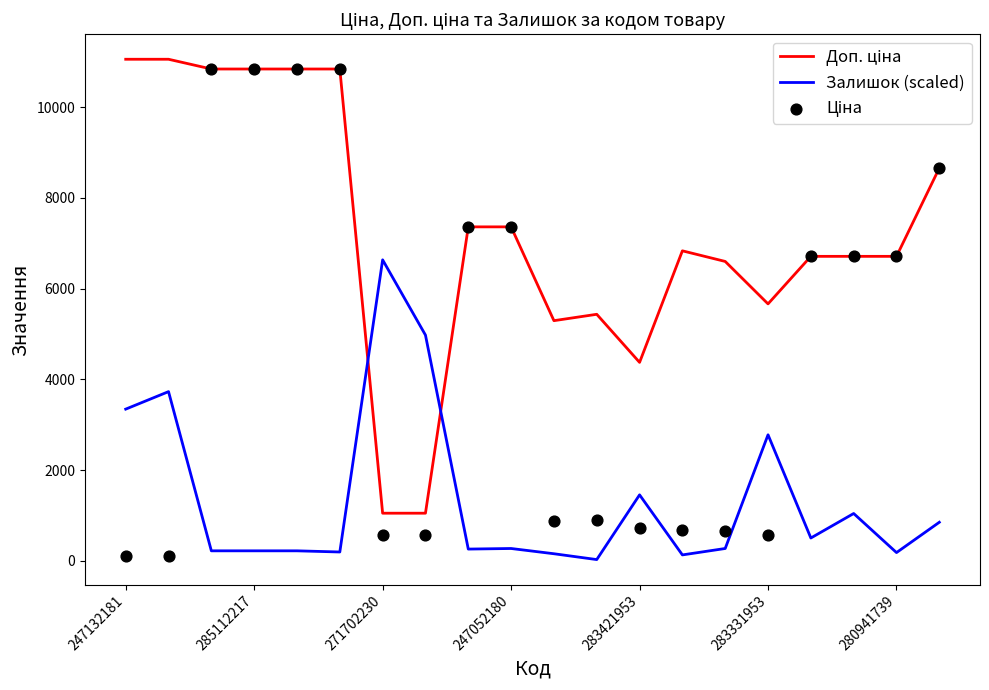

True or false: Залишок (scaled) has a value of 269.9 at 247052180.

True